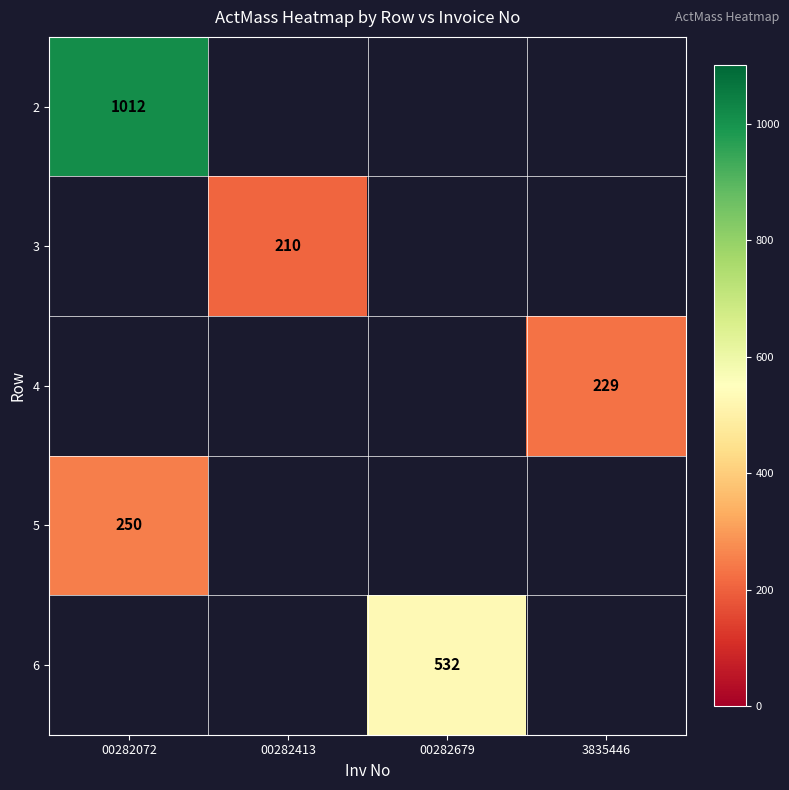

The value of 2 at 00282072 is 1711. True or false?

False